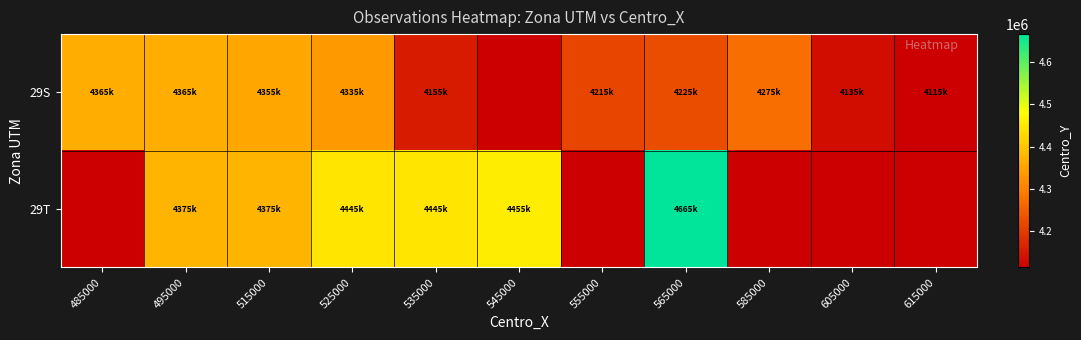

Between 605000 and 515000, which is larger?

515000